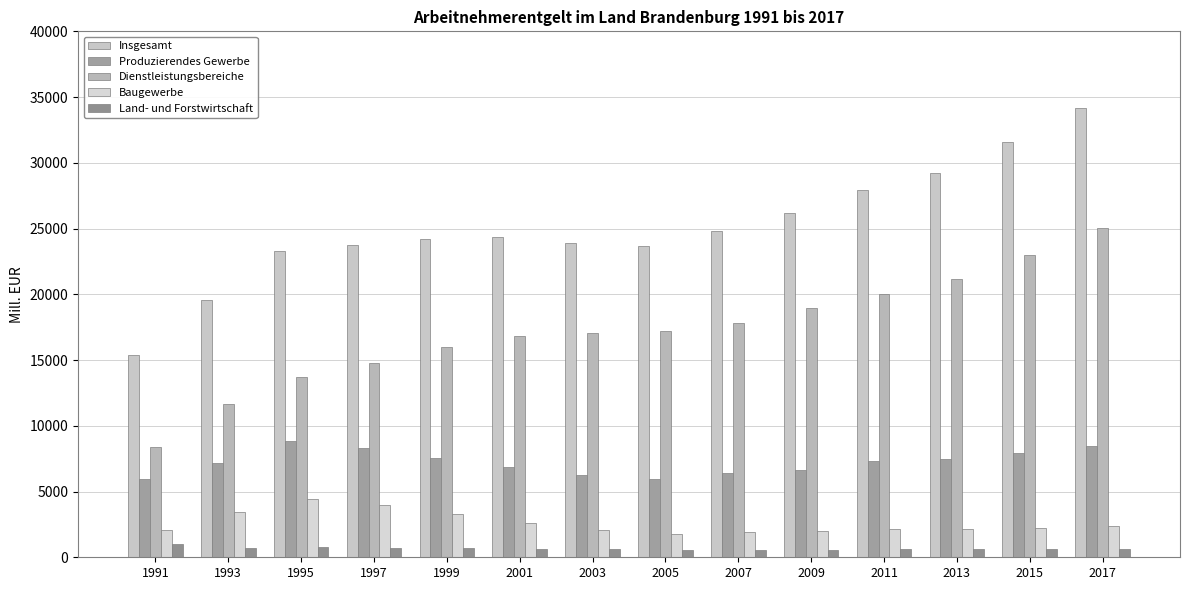

What is the total value across all series at 1993?

42543.7